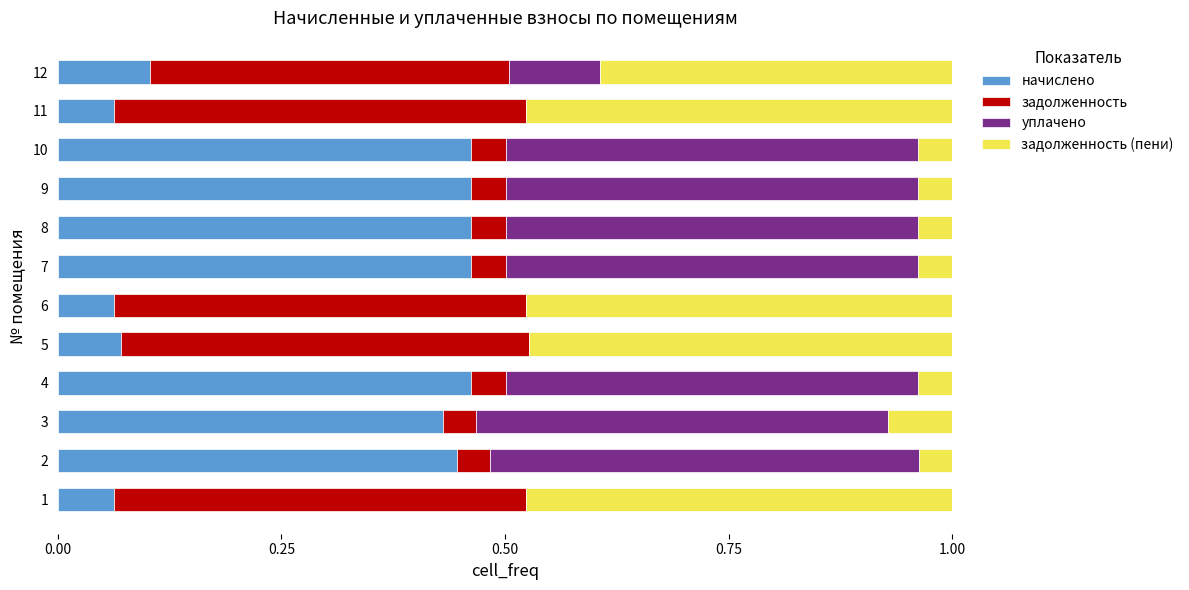

Is it true that начислено equals 0.0 at 5?

False